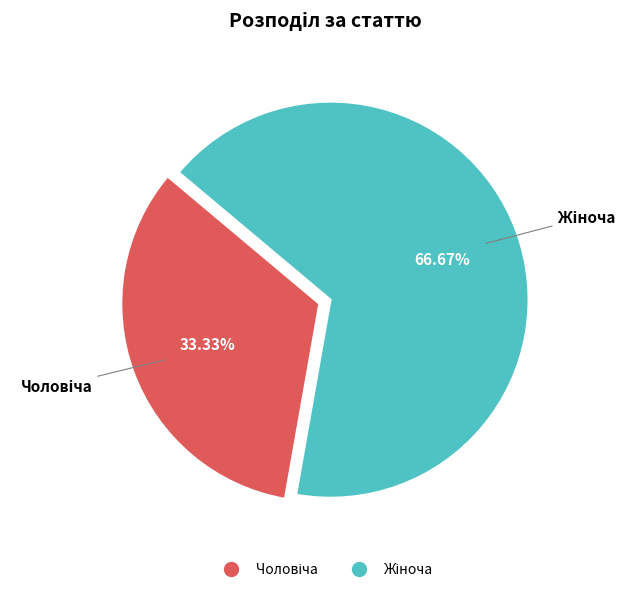

Count the number of slices in the pie.

2